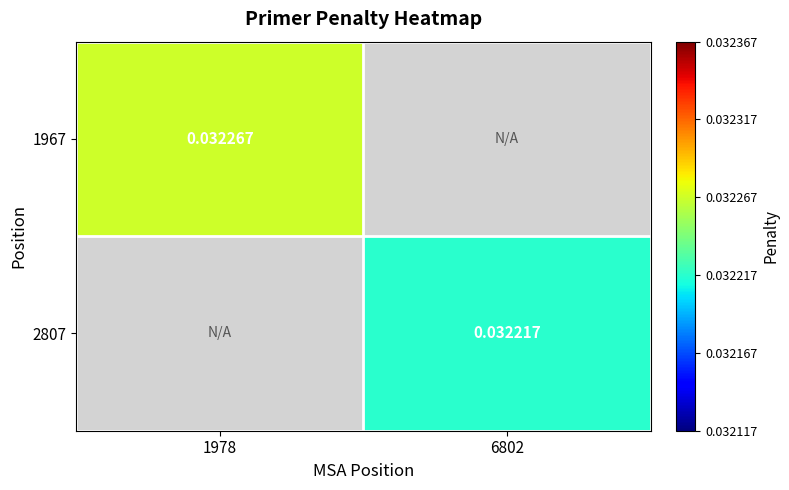

Which has a higher value, 6802 or 1978?

1978